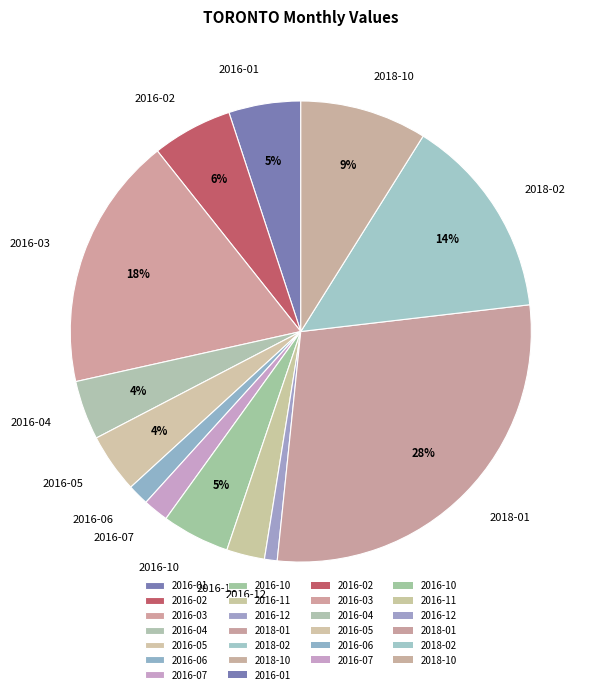

Which has a higher value, 2018-02 or 2016-11?

2018-02